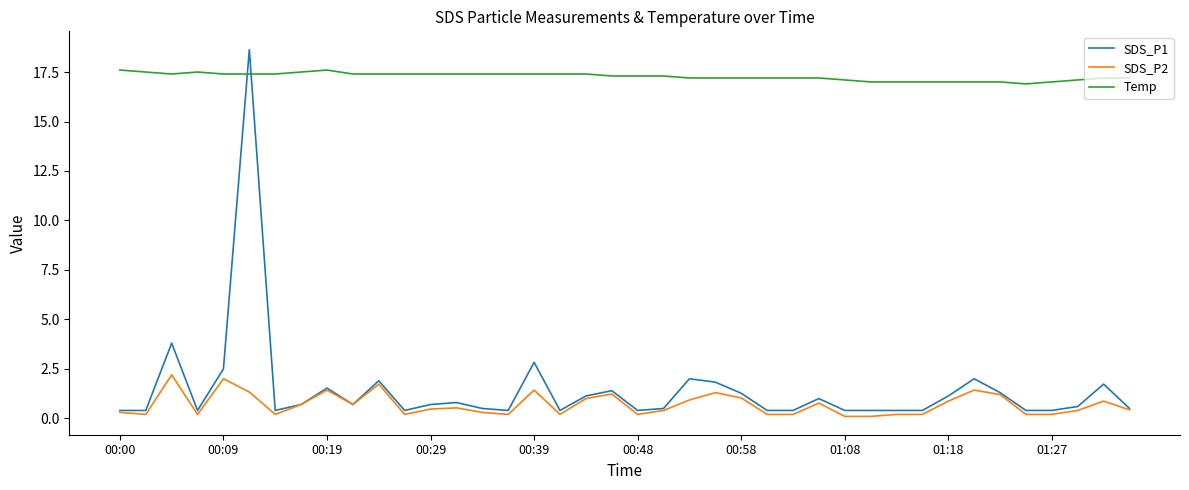

True or false: SDS_P2 and Temp intersect in this chart.

False